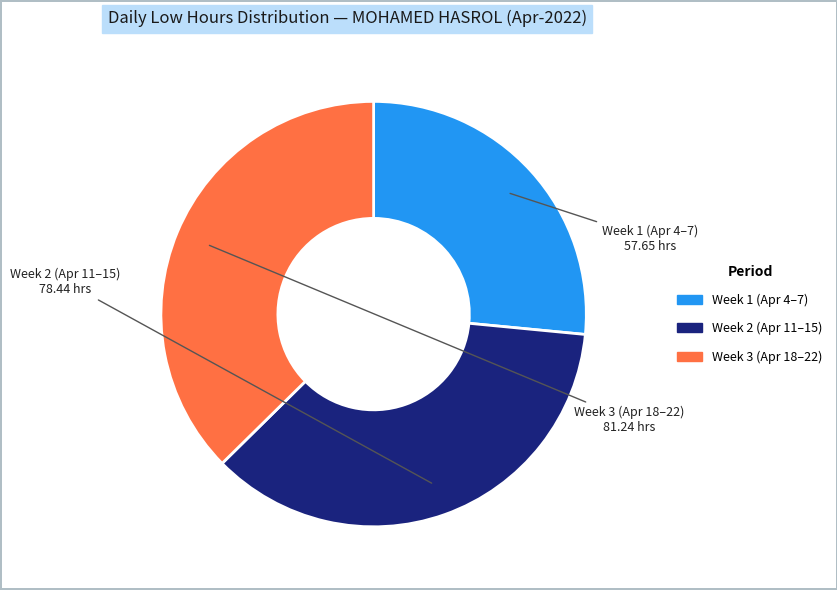

How many slices are in this pie chart?

3